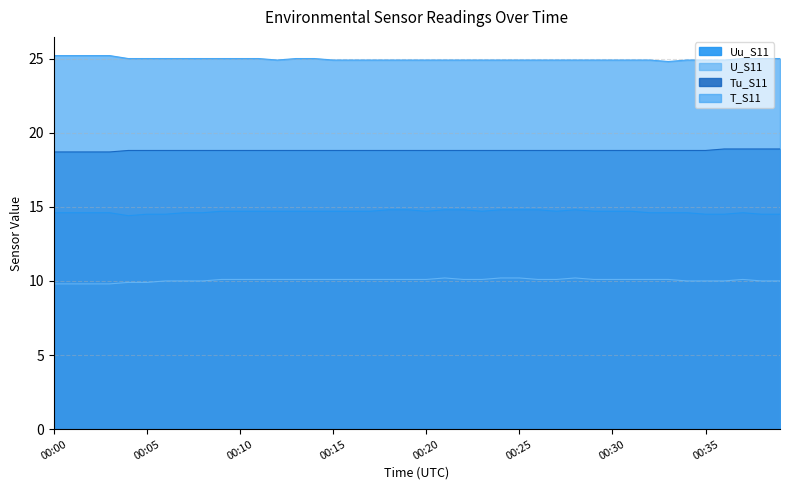

How many lines are shown in the chart?

4